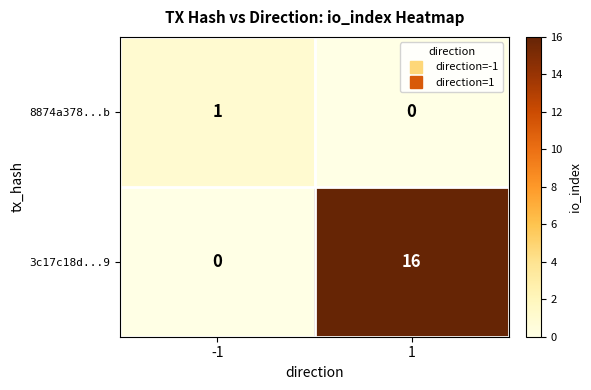

What is the difference between the highest and lowest values at -1?

1